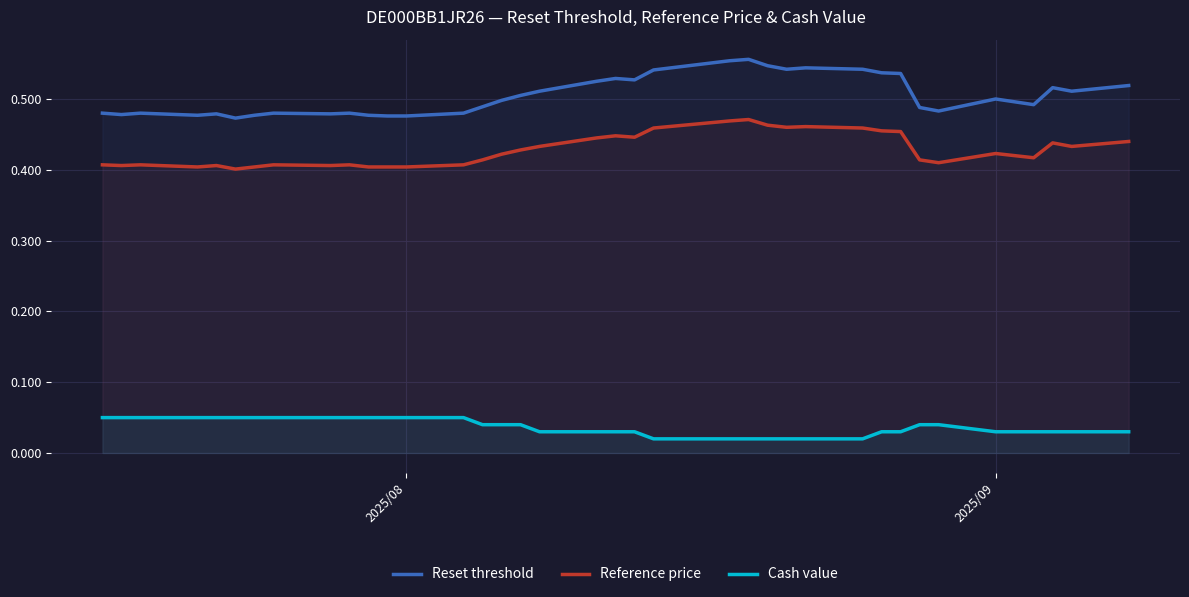

What is the sum of all Reset threshold values?

19.2